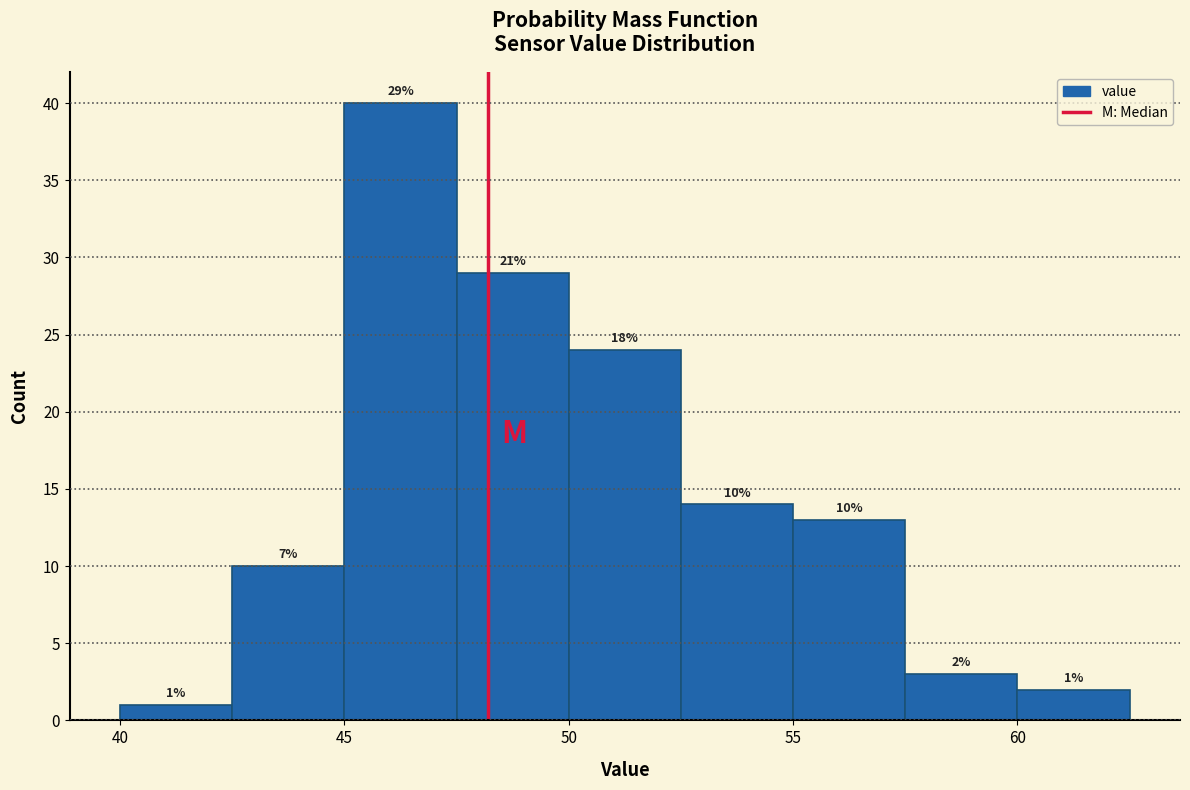

Over which range of the x-axis is the bar tallest?

45.0 to 47.5